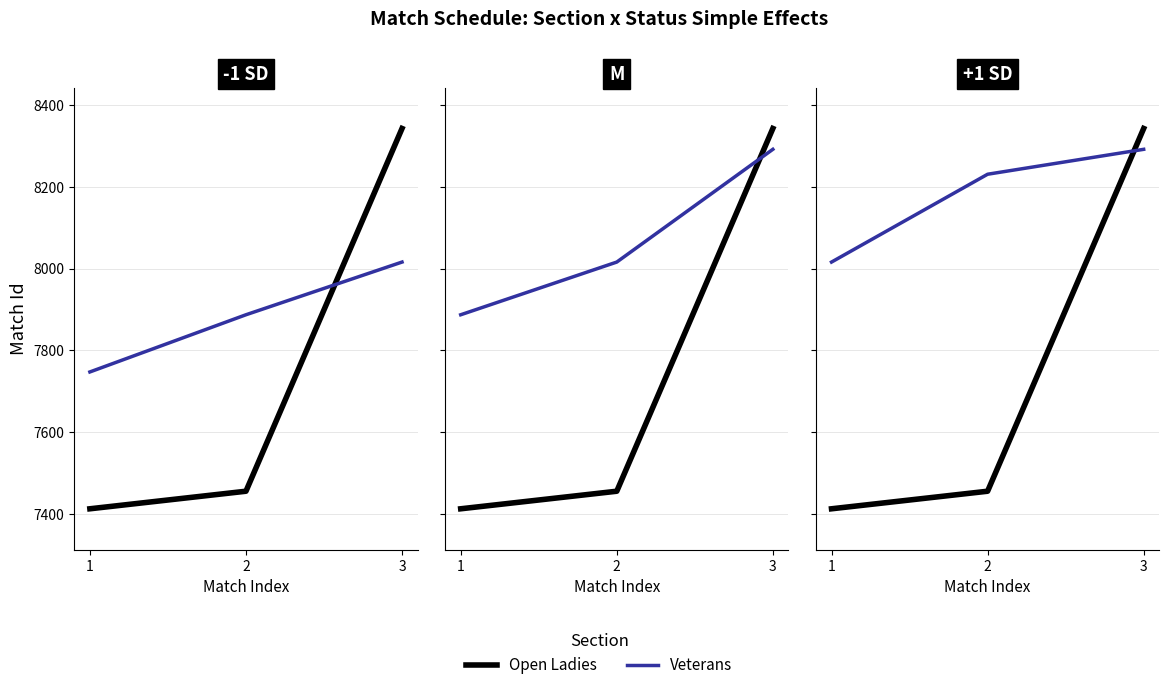

What is the greatest value displayed?

8343